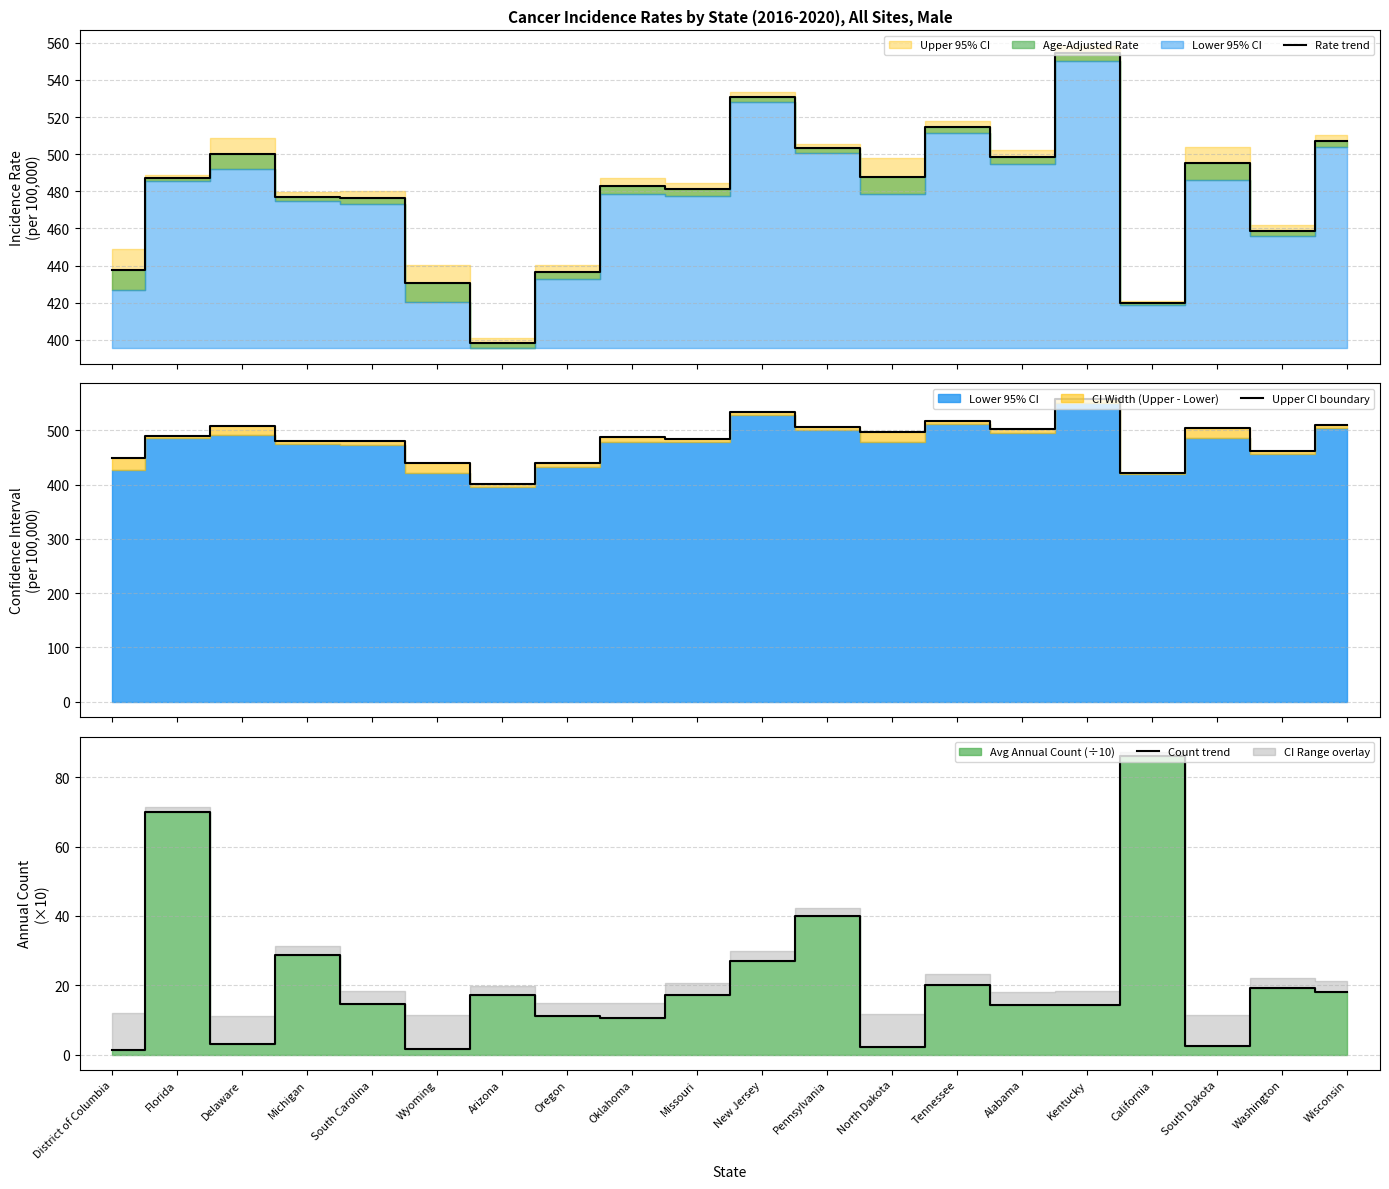

Which category has the highest value in the Count trend series?

California